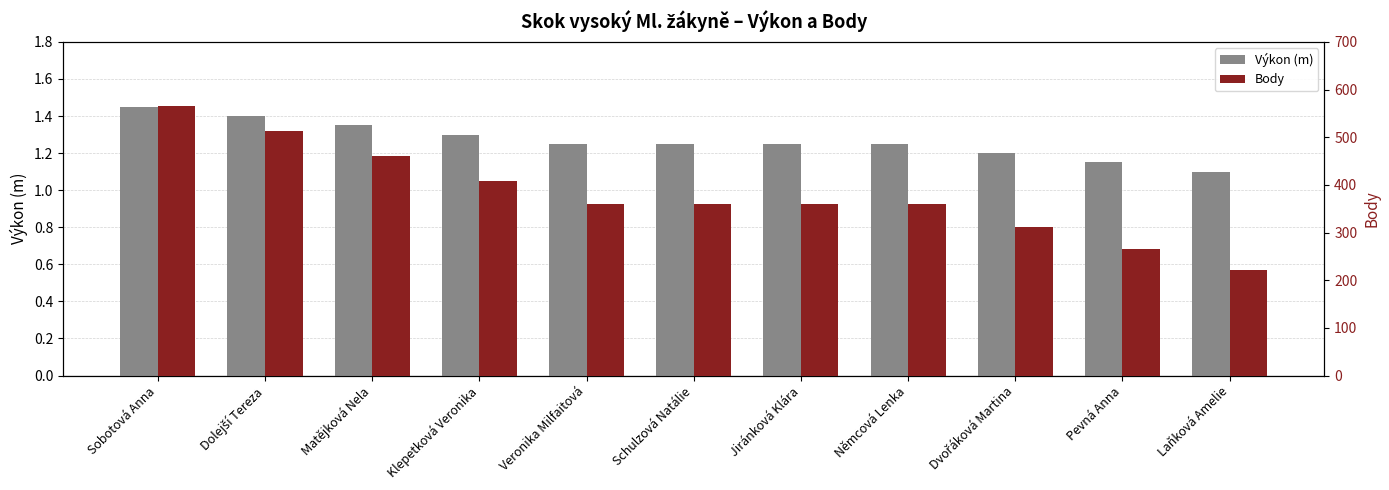

Which label corresponds to the smallest value in the chart?

Laňková Amelie